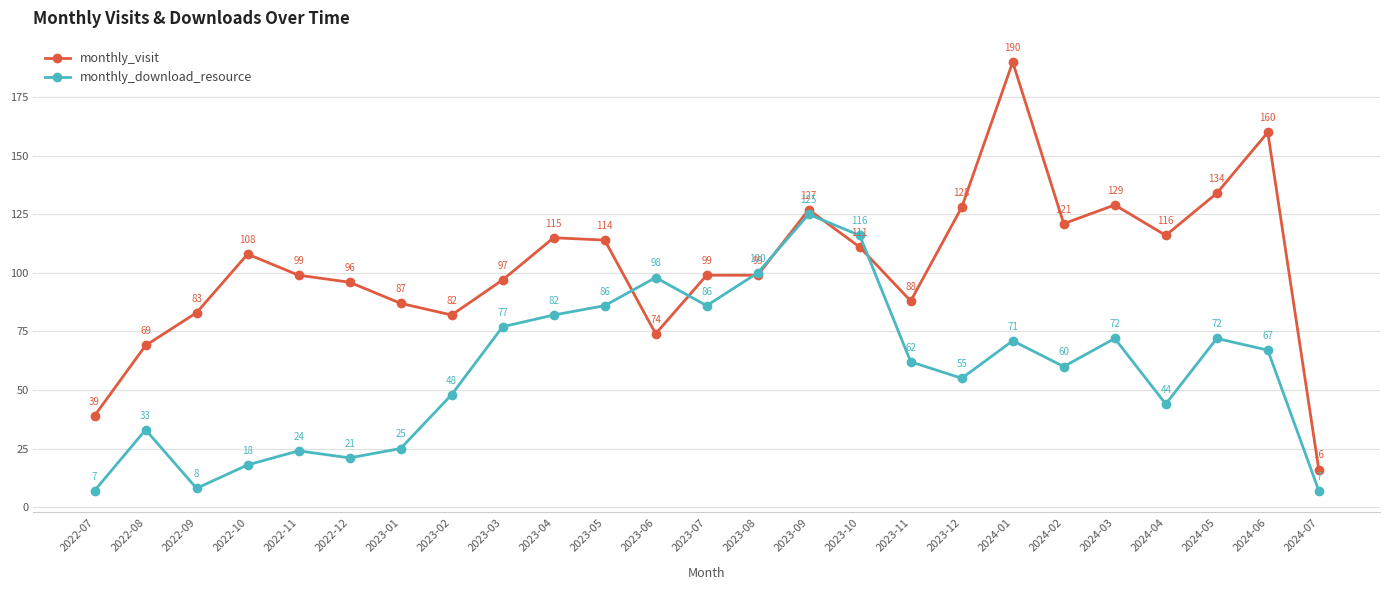

After their last crossing, which series has the higher values: monthly_download_resource or monthly_visit?

monthly_visit